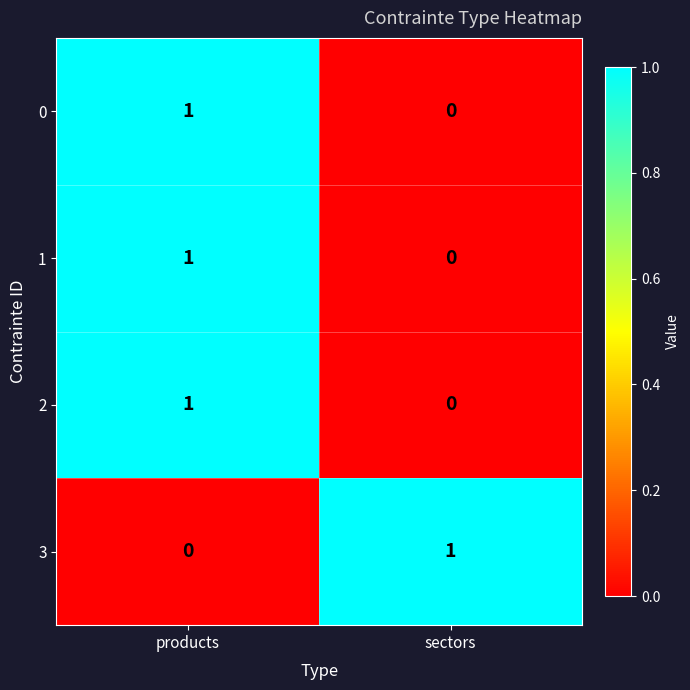

The 0 series shows 1 at sectors. True or false?

False